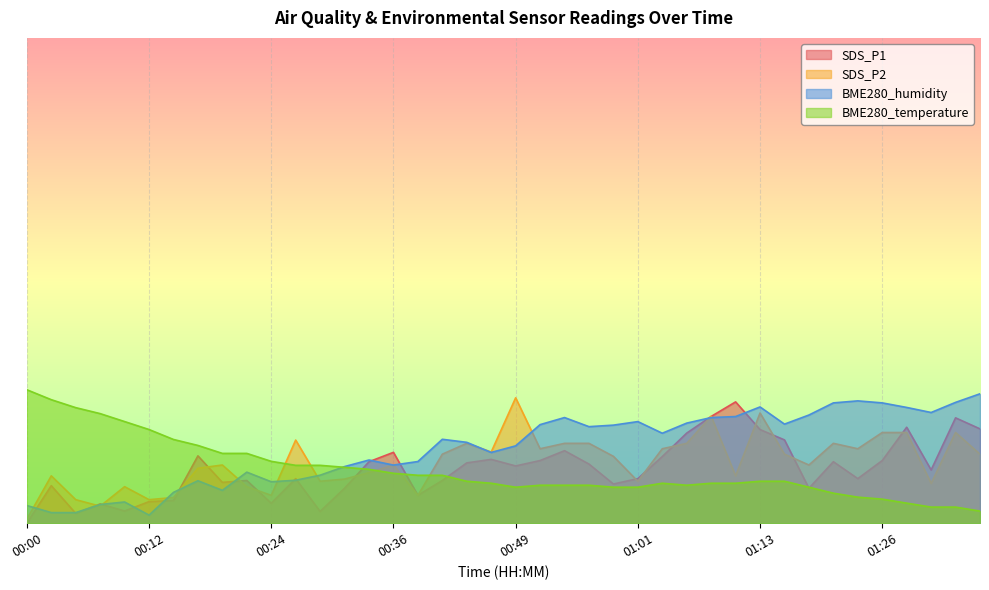

How many lines are shown in the chart?

4